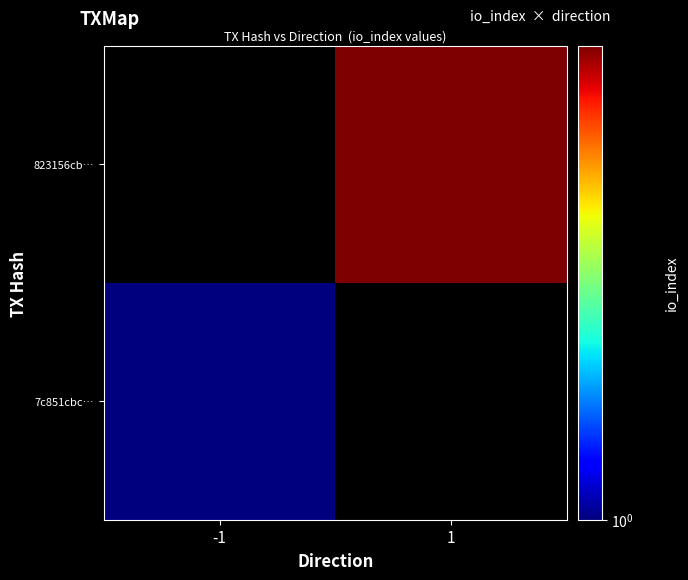

Which series has the largest range (max minus min)?

7c851cbc…